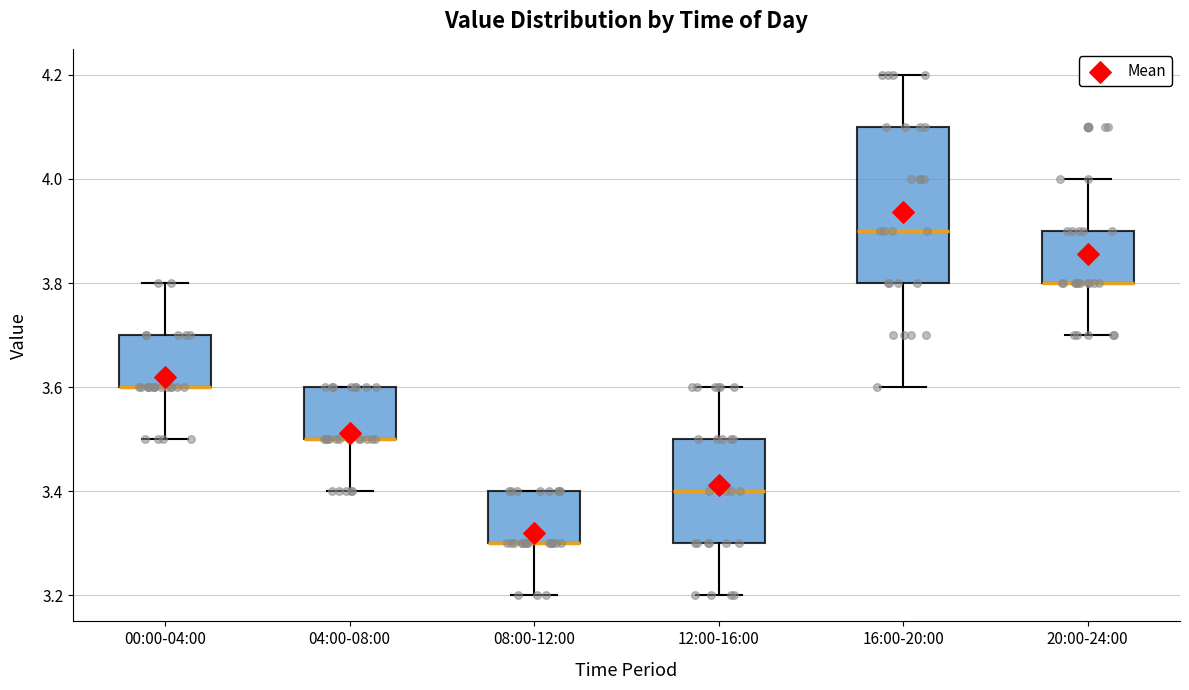

Reading left to right, read every box against the y-axis: the position of its median line, the range the box covers, and the ends of its whiskers. The values are not printed on the chart, so give them approximately, as read against the axis.

00:00-04:00: median 3.6 (drawn on the box's lower edge), box 3.6 to 3.7, whiskers 3.5 to 3.8
04:00-08:00: median 3.5 (drawn on the box's lower edge), box 3.5 to 3.6, whiskers 3.4 to 3.6
08:00-12:00: median 3.3 (drawn on the box's lower edge), box 3.3 to 3.4, whiskers 3.2 to 3.4
12:00-16:00: median 3.4, box 3.3 to 3.5, whiskers 3.2 to 3.6
16:00-20:00: median 3.9, box 3.8 to 4.1, whiskers 3.6 to 4.2
20:00-24:00: median 3.8 (drawn on the box's lower edge), box 3.8 to 3.9, whiskers 3.7 to 4.0